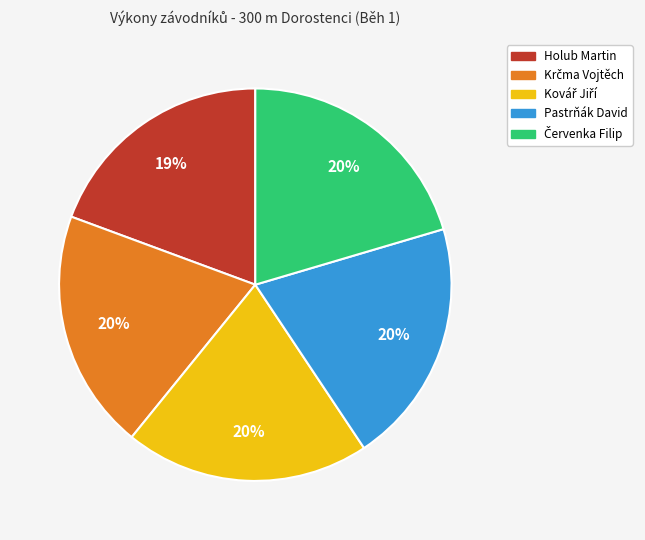

To the nearest percent, what percentage of the pie is Holub Martin?

19%